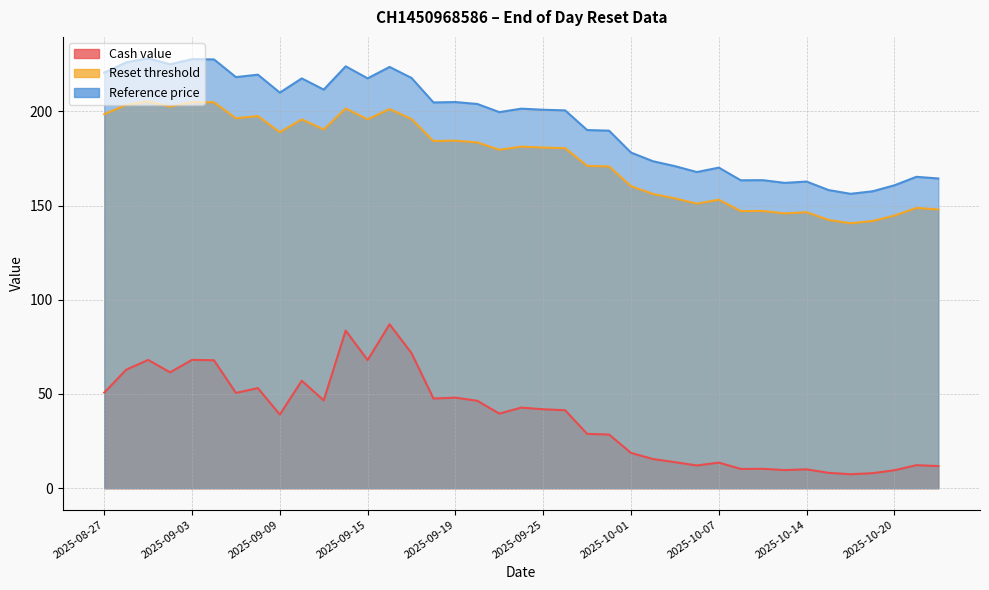

Is it true that Reference price equals 164.4 at 2025-10-22?

True